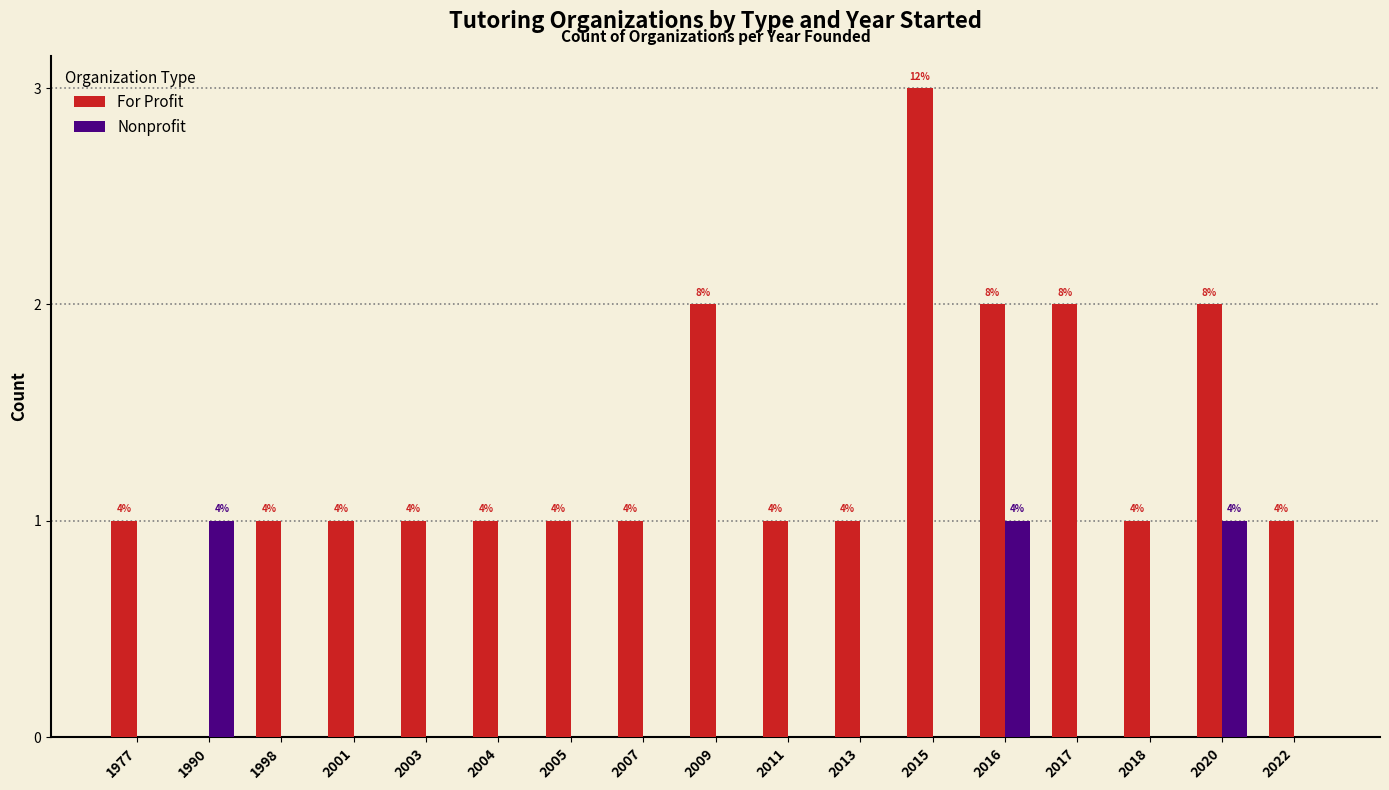

What is the difference between the highest and lowest values at 2005?

1